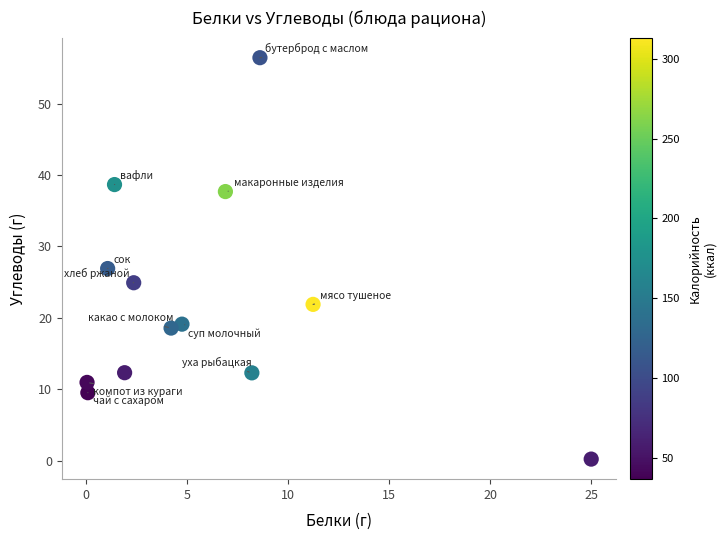

What is the range of X values (max minus min)?

25.0